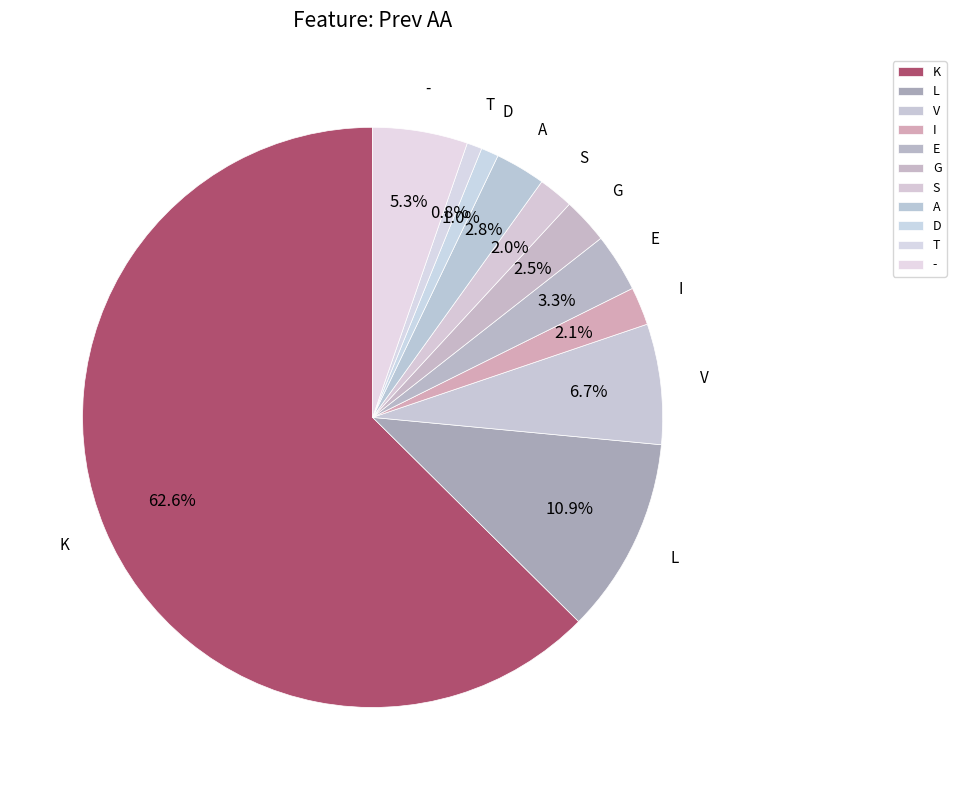

Count the number of slices in the pie.

11